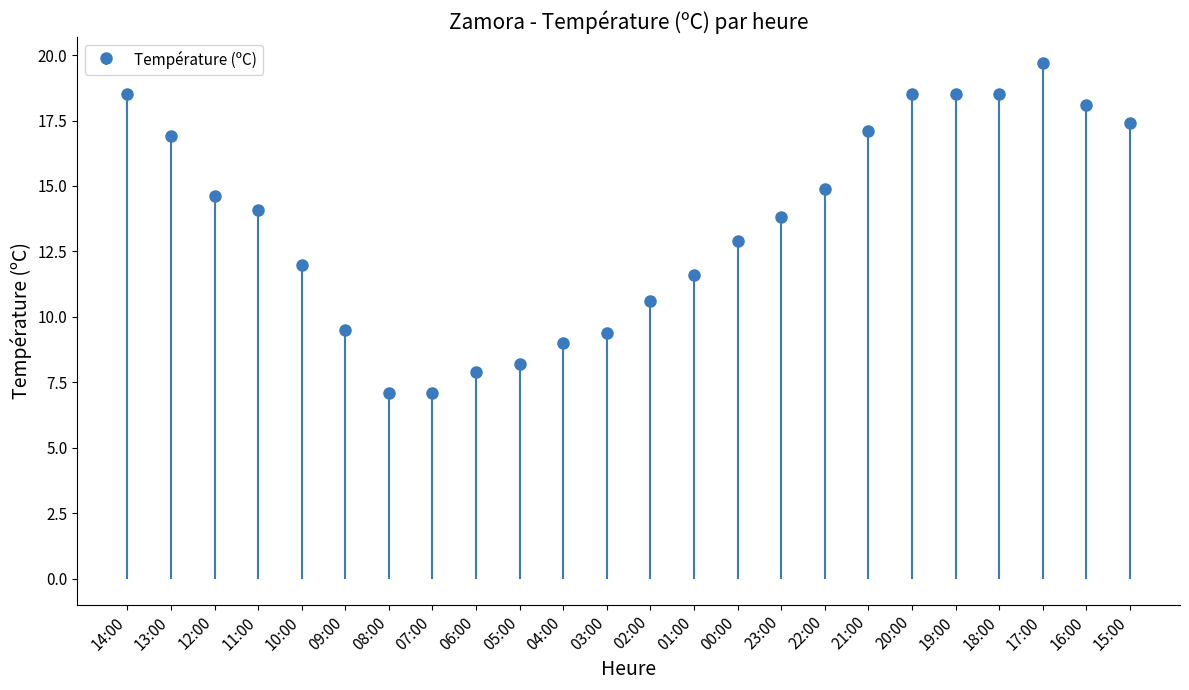

What is the difference between the maximum and minimum values?

12.6